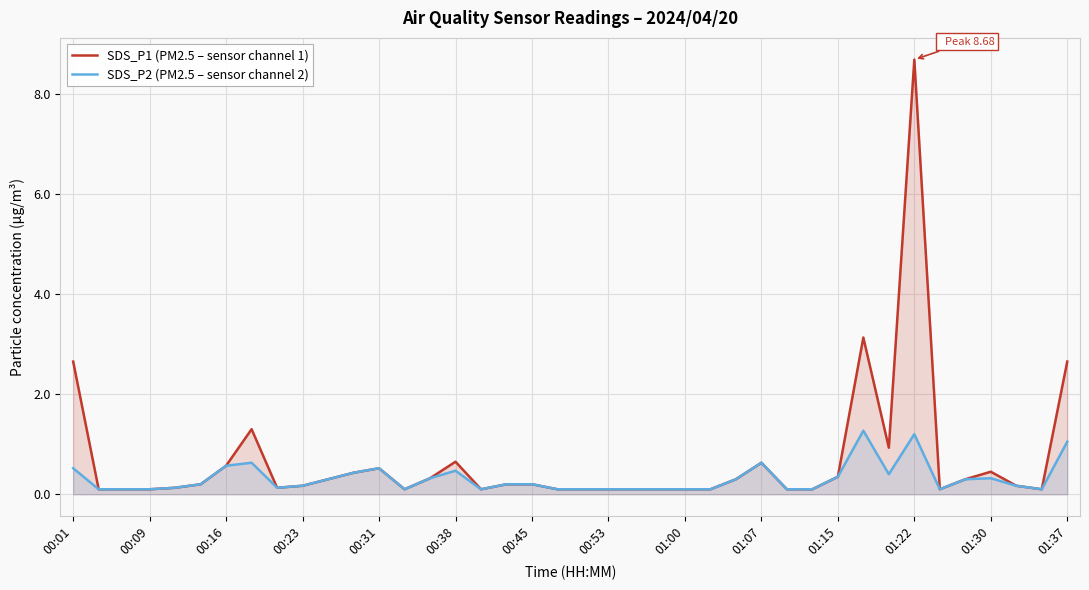

What are all the series names shown in the legend?

SDS_P1 (PM2.5 – sensor channel 1), SDS_P2 (PM2.5 – sensor channel 2)